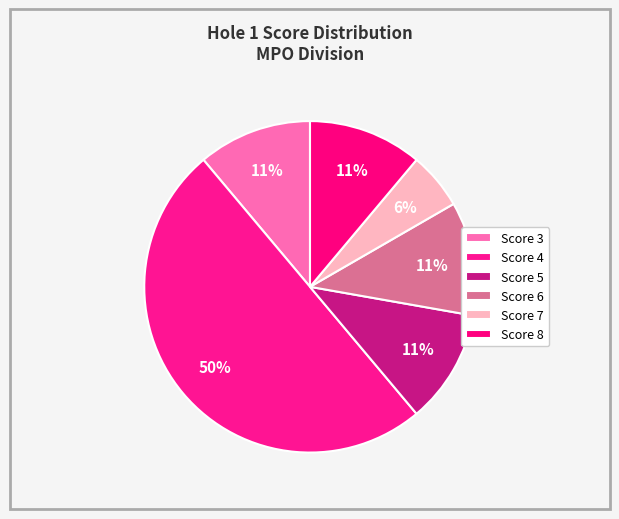

Which category has the biggest portion of the pie?

4